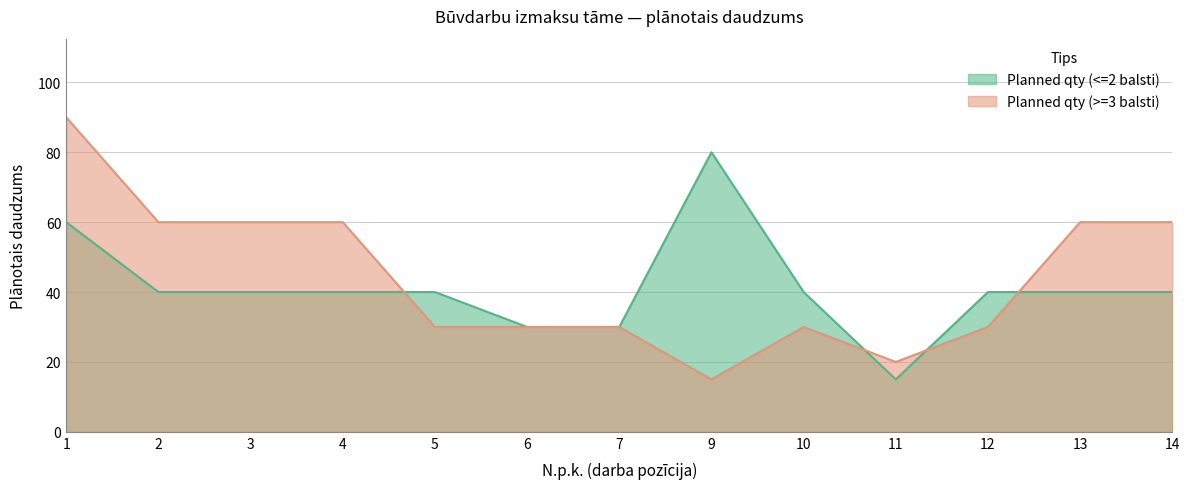

What is the value of the Planned qty (<=2 balsti) point at the 12th from the left?

40